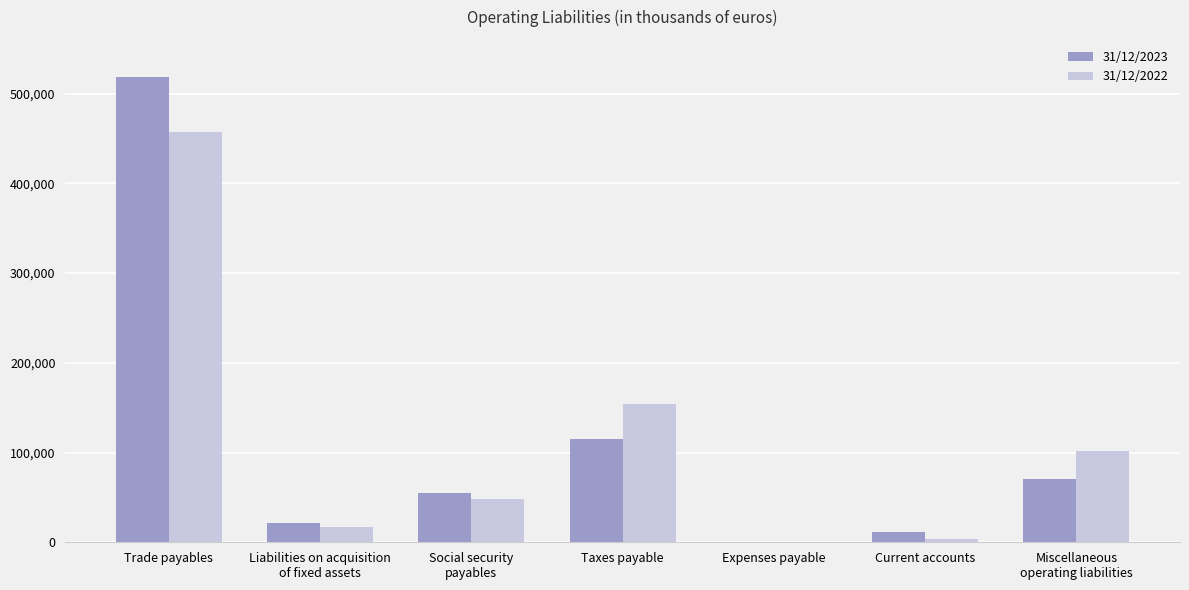

The 31/12/2022 series shows 262473 at Taxes payable. True or false?

False